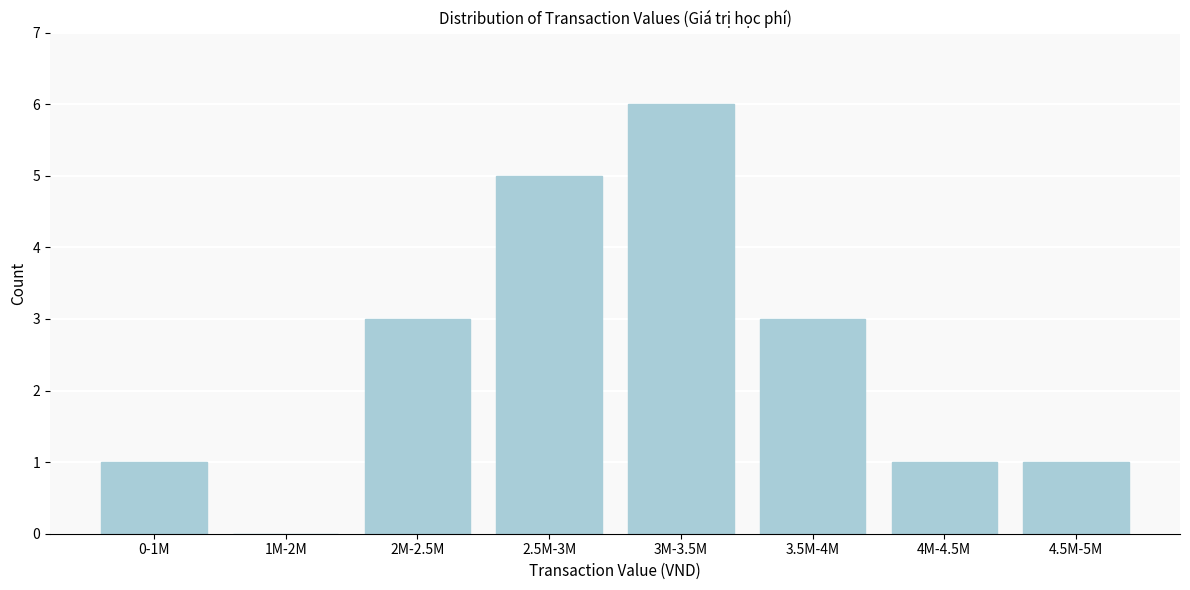

Reading left to right, extract all data points from this chart.

0-1M=1	1M-2M=0	2M-2.5M=3	2.5M-3M=5	3M-3.5M=6	3.5M-4M=3	4M-4.5M=1	4.5M-5M=1